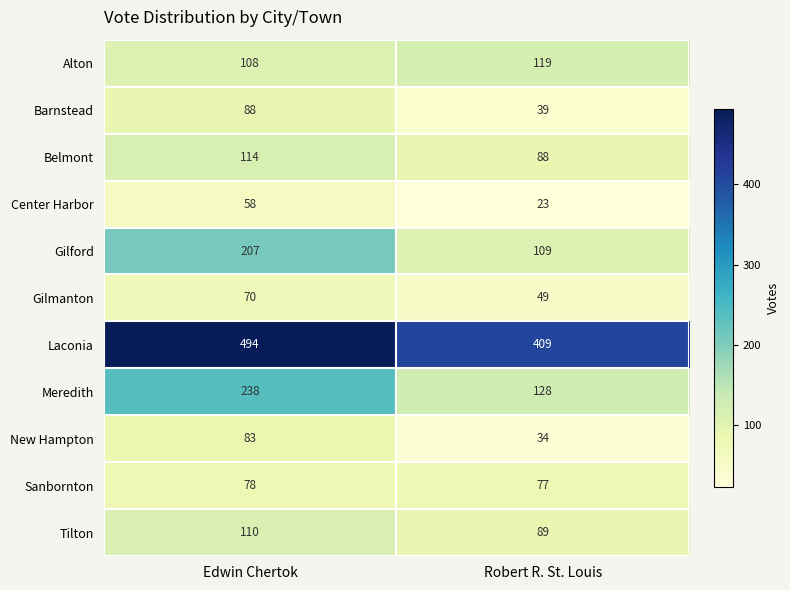

Reading left to right, extract all data points from this chart.

Alton: 108	119
Barnstead: 88	39
Belmont: 114	88
Center Harbor: 58	23
Gilford: 207	109
Gilmanton: 70	49
Laconia: 494	409
Meredith: 238	128
New Hampton: 83	34
Sanbornton: 78	77
Tilton: 110	89